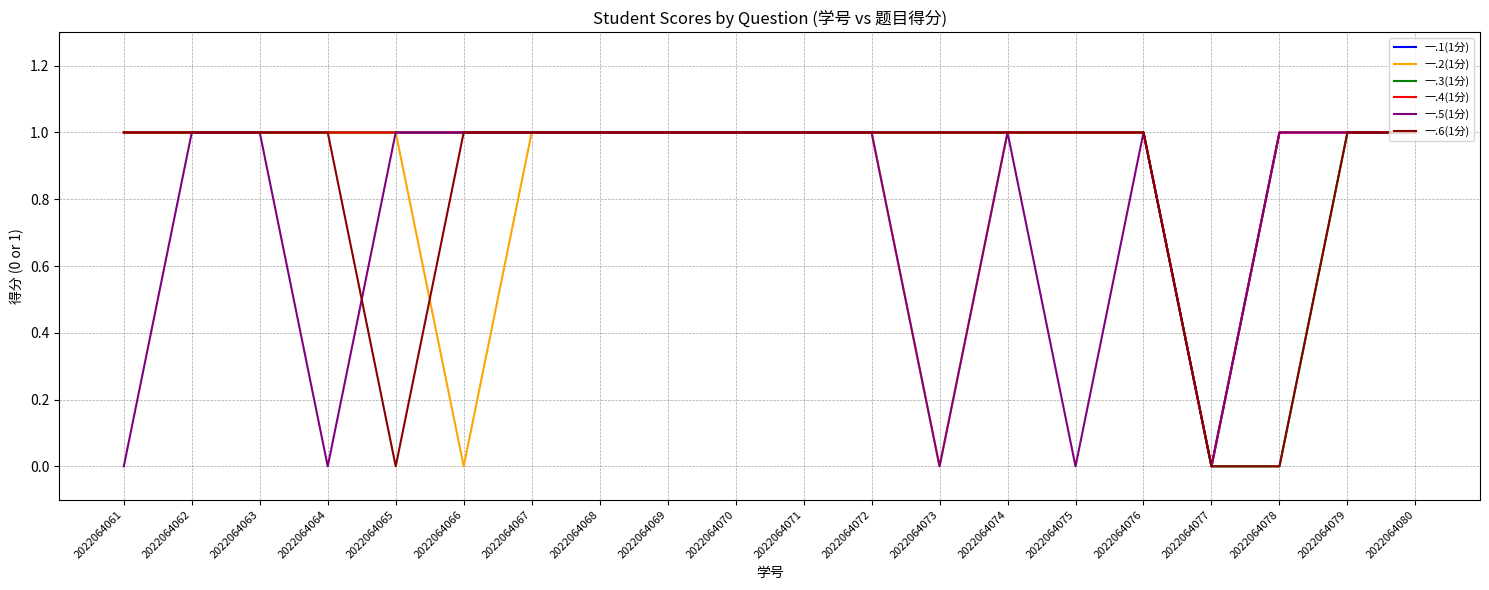

How many lines are shown in the chart?

6